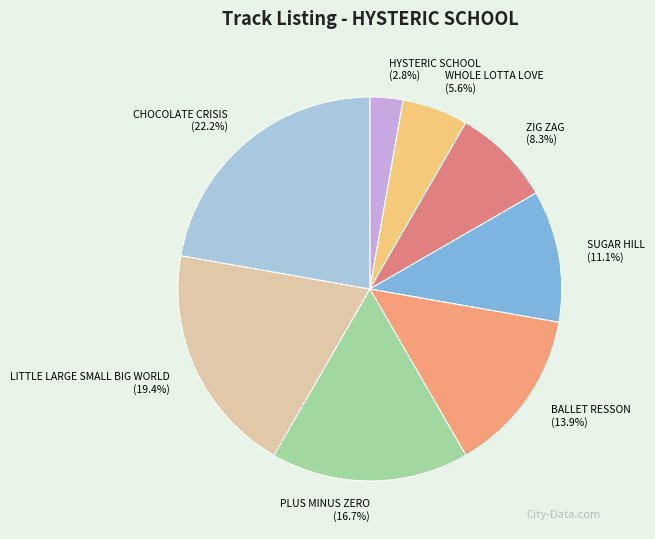

How many segments does this pie chart have?

8